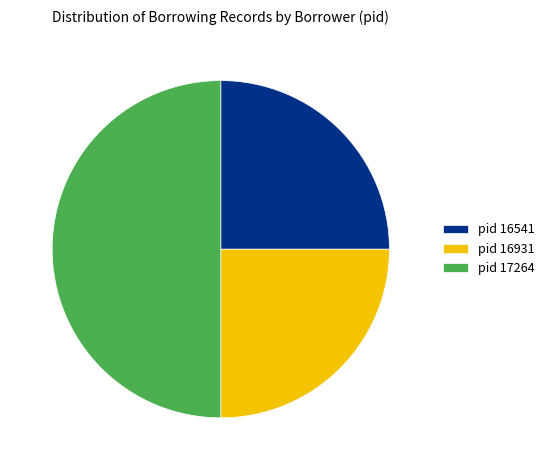

Combined, do pid 17264 and pid 16931 account for over 50%?

Yes